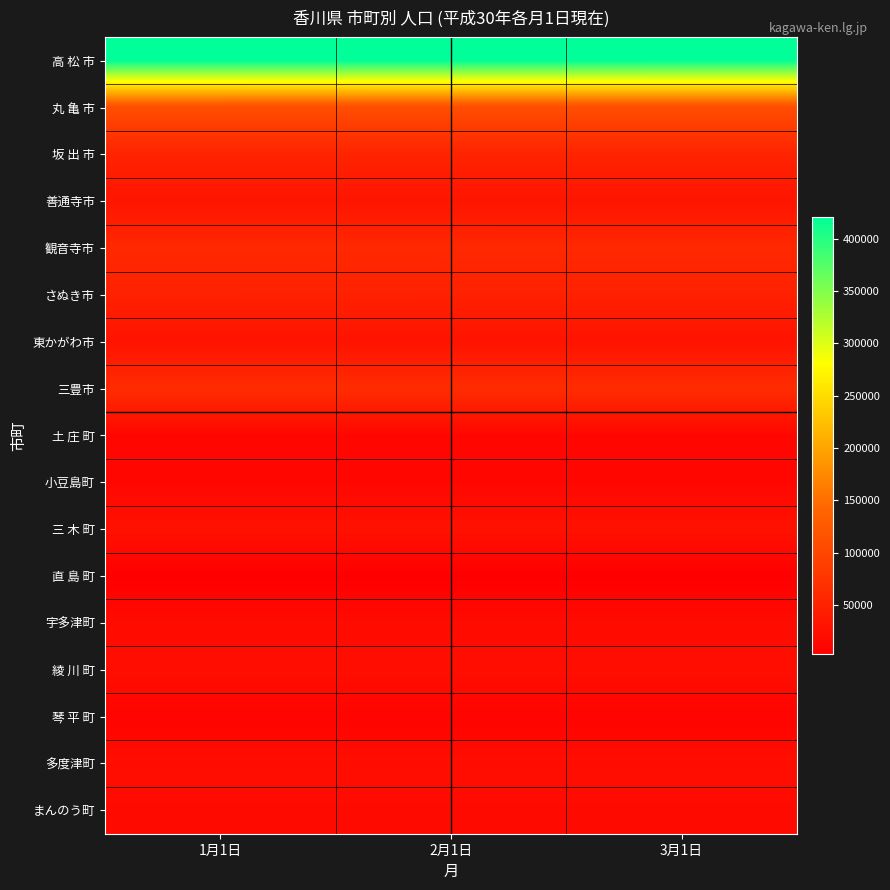

At how many categories does at least one series exceed 399700?

3